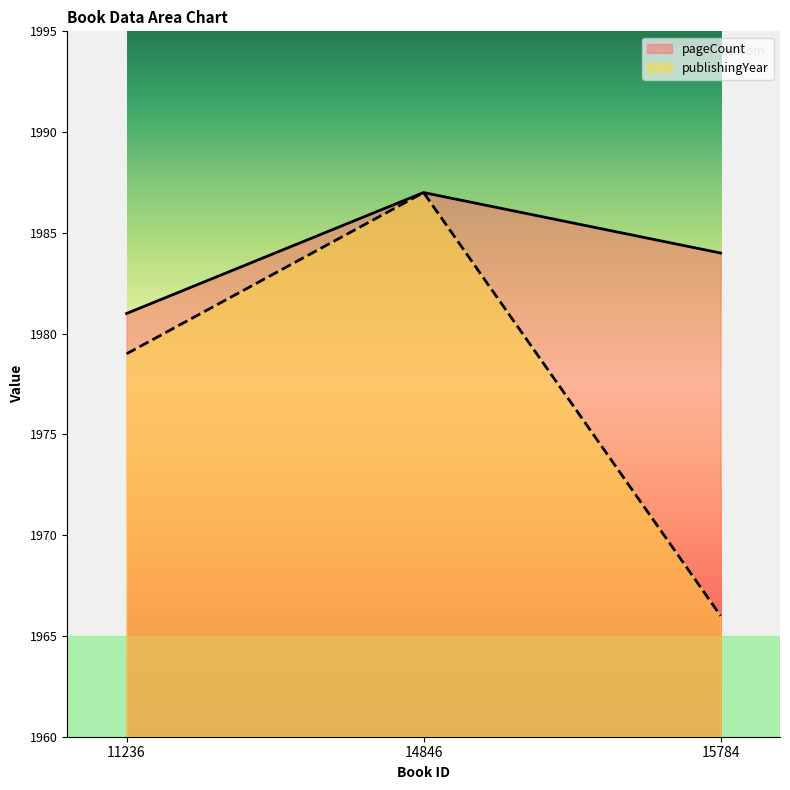

What is the average value of the publishingYear series?

1977